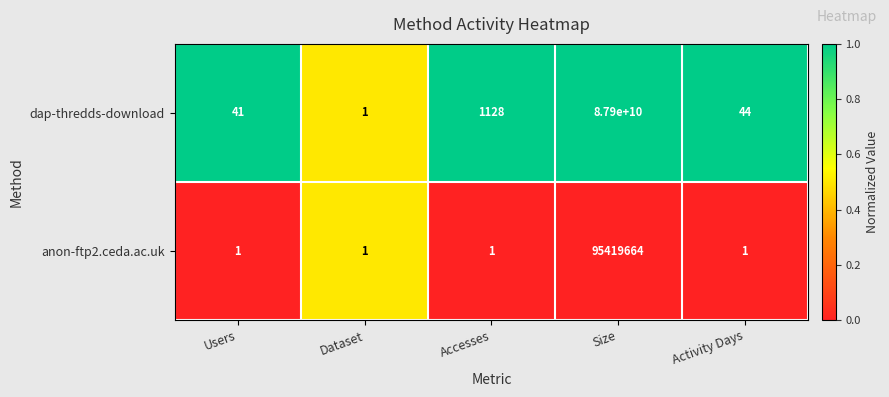

Reading right to left, what are all the values shown in this chart?

dap-thredds-download: 44	87900000000	1128	1	41
anon-ftp2.ceda.ac.uk: 1	95419664	1	1	1